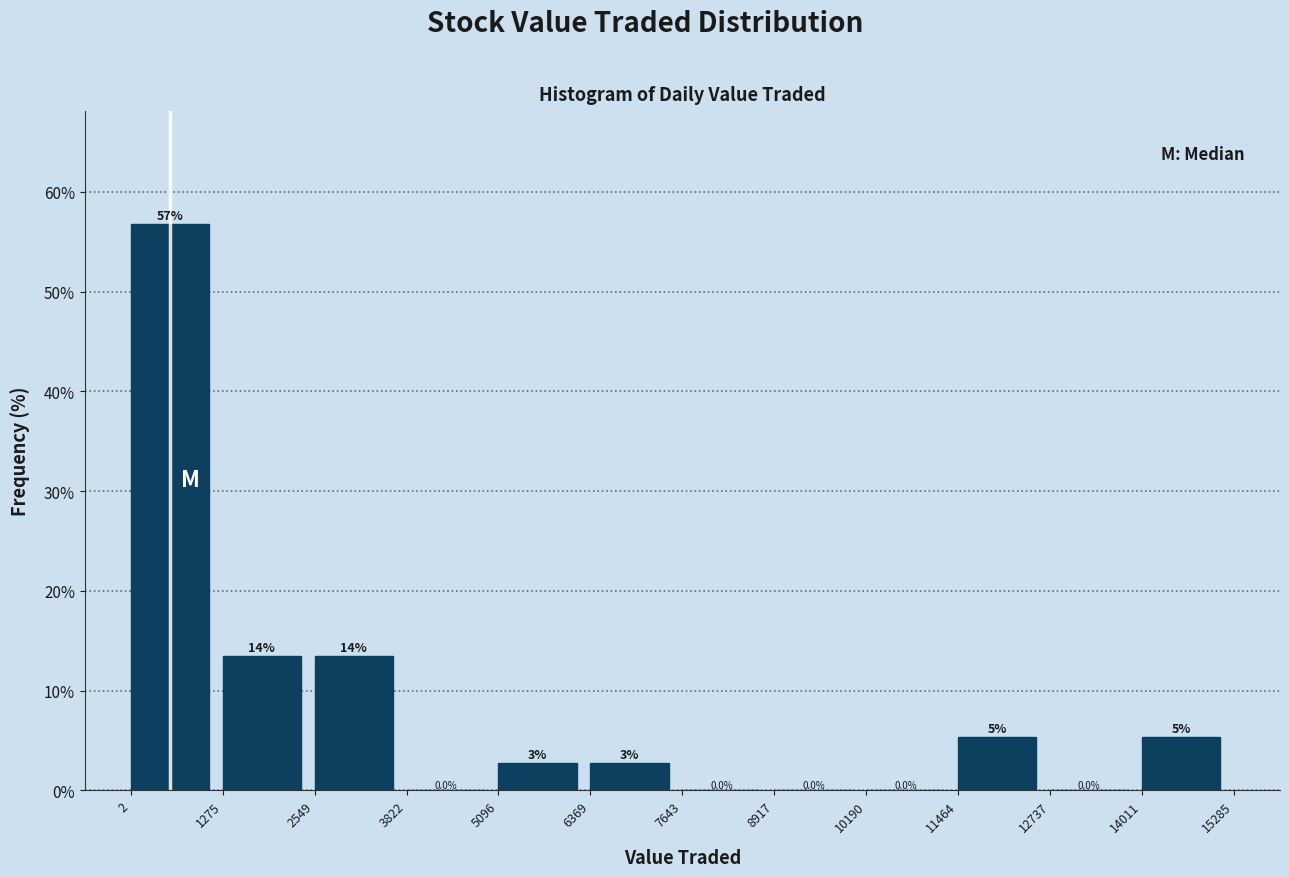

Which range on the x-axis has the tallest bar?

2 to 1275